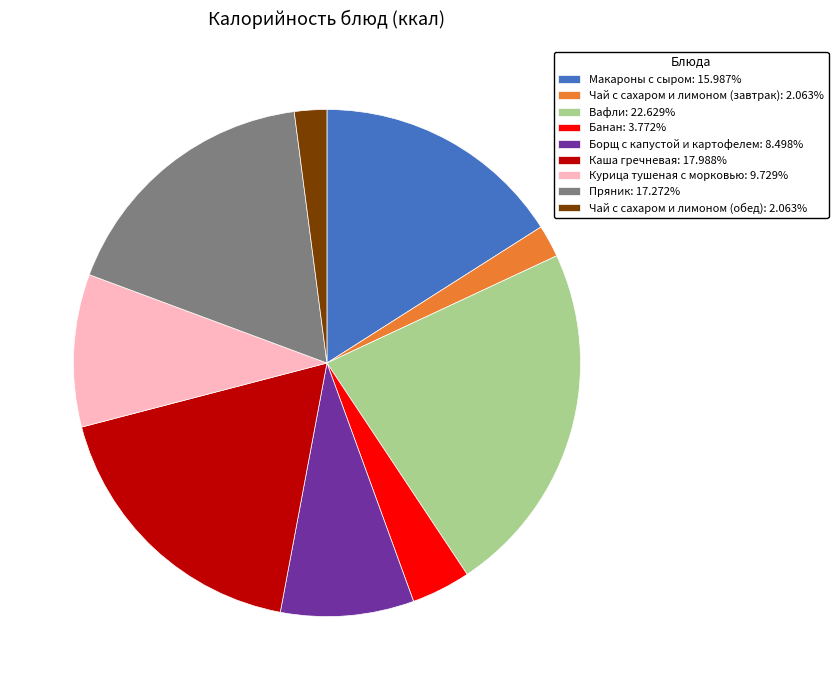

Is the sum of Макароны с сыром: 15.987% and Каша гречневая: 17.988% greater than half?

No